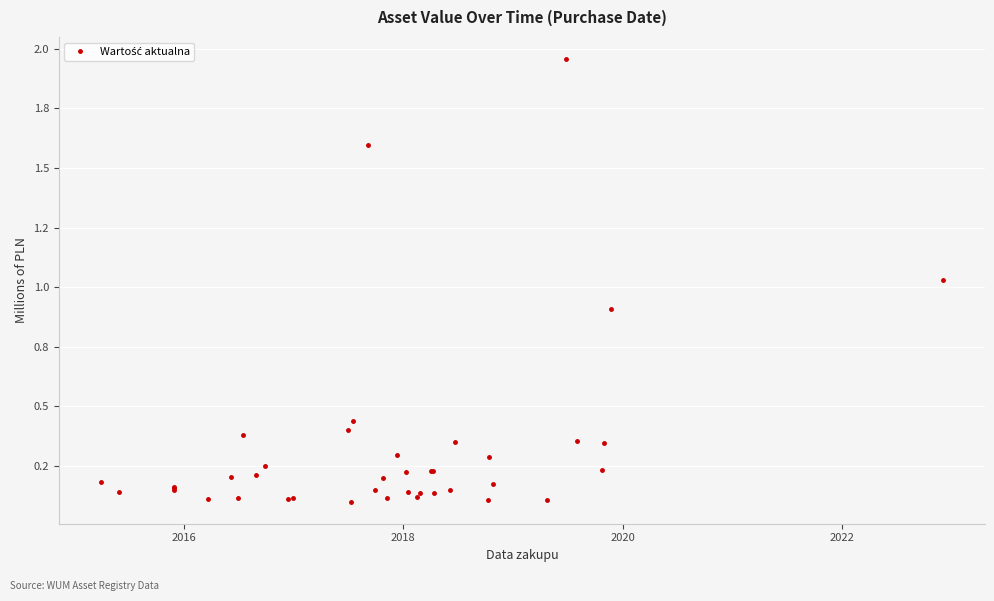

How many lines are shown in the chart?

1